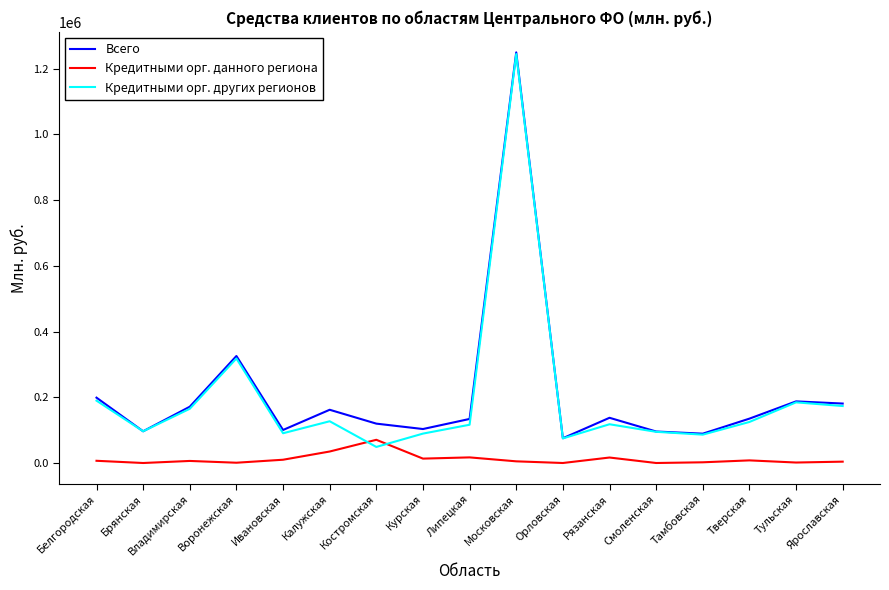

How many intersections are there between Кредитными орг. других регионов and Кредитными орг. данного региона?

2